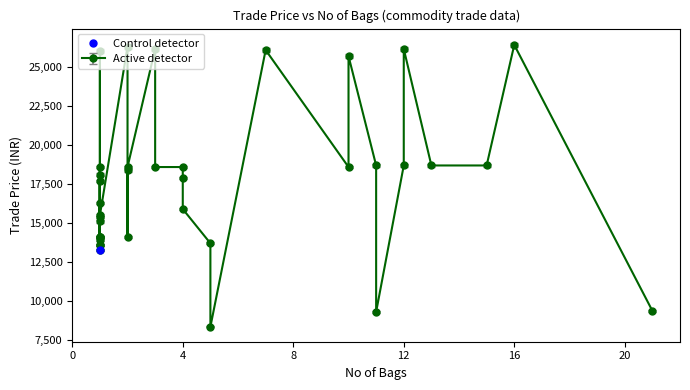

List the labels in order of value, smallest first.

5, 11, 21, 1, 1, 1, 5, 1, 1, 1, 2, 1, 1, 1, 1, 4, 1, 1, 4, 1, 2, 10, 4, 3, 2, 1, 12, 11, 13, 15, 10, 1, 7, 3, 12, 2, 16